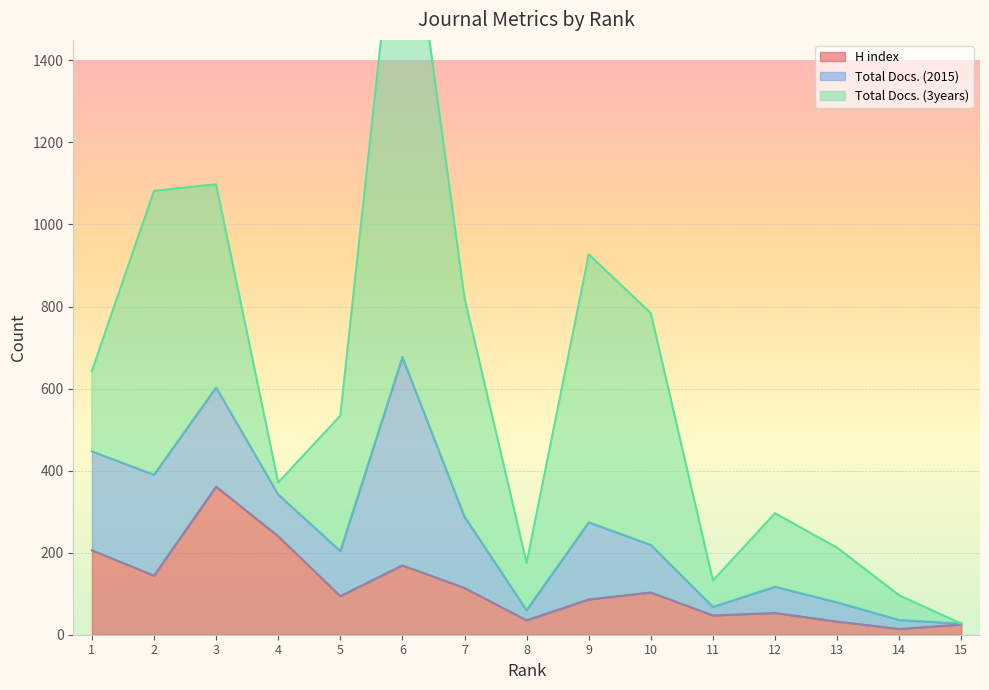

How many interior local valleys does the H index series have?

5